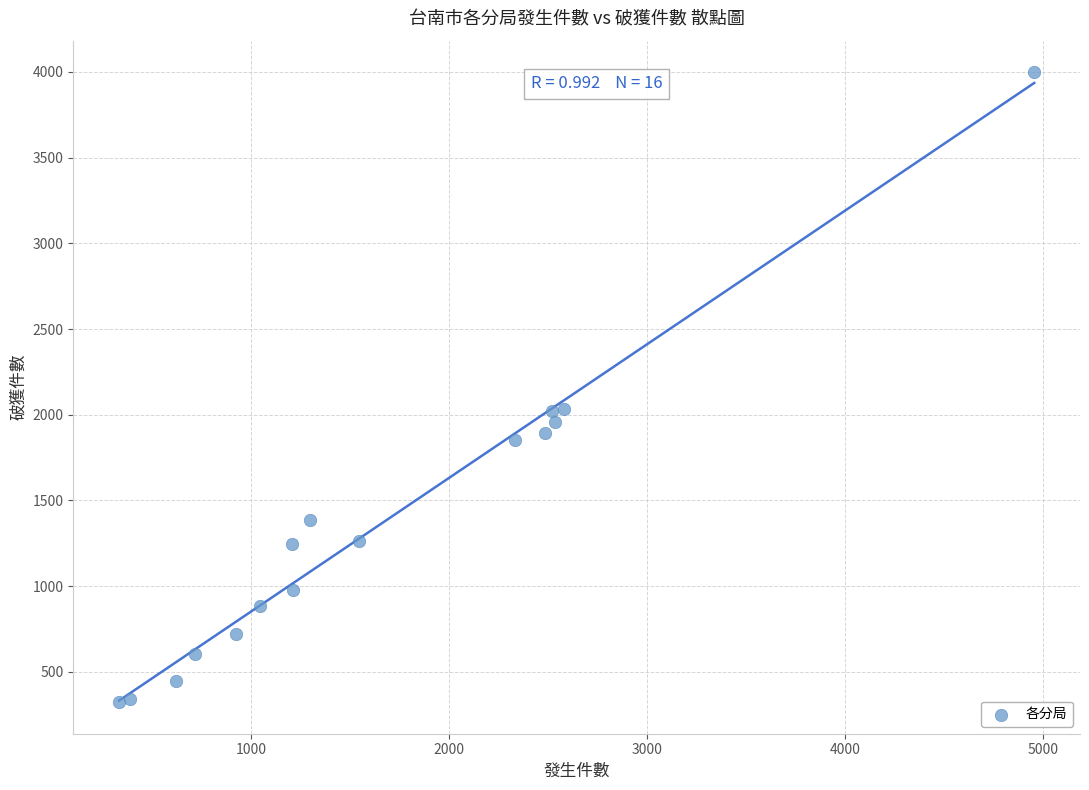

What is the range of Y values (max minus min)?

3676